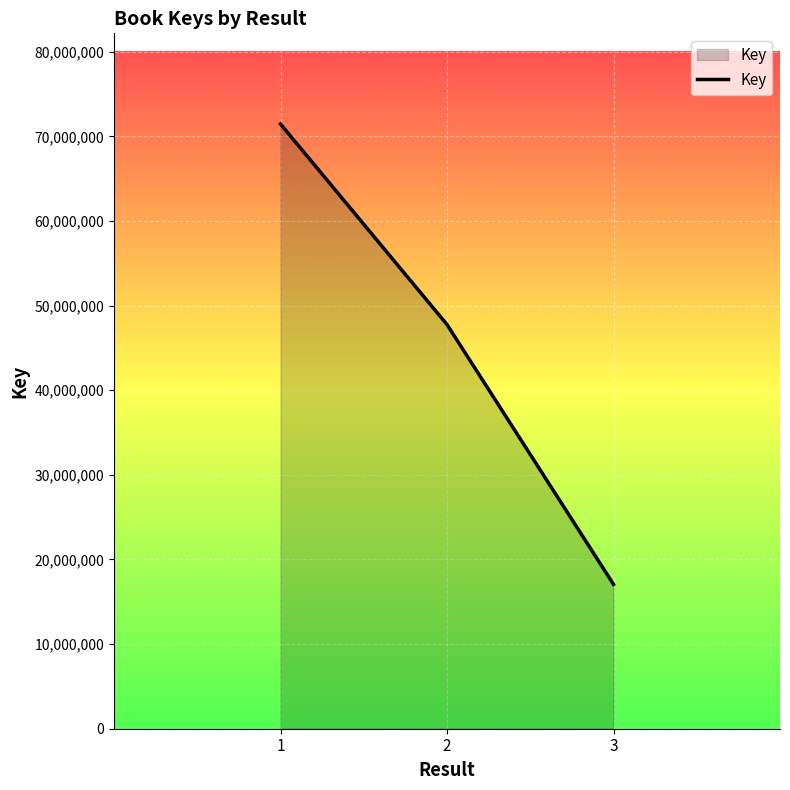

The chart shows a value of 16198053 at 2. True or false?

False